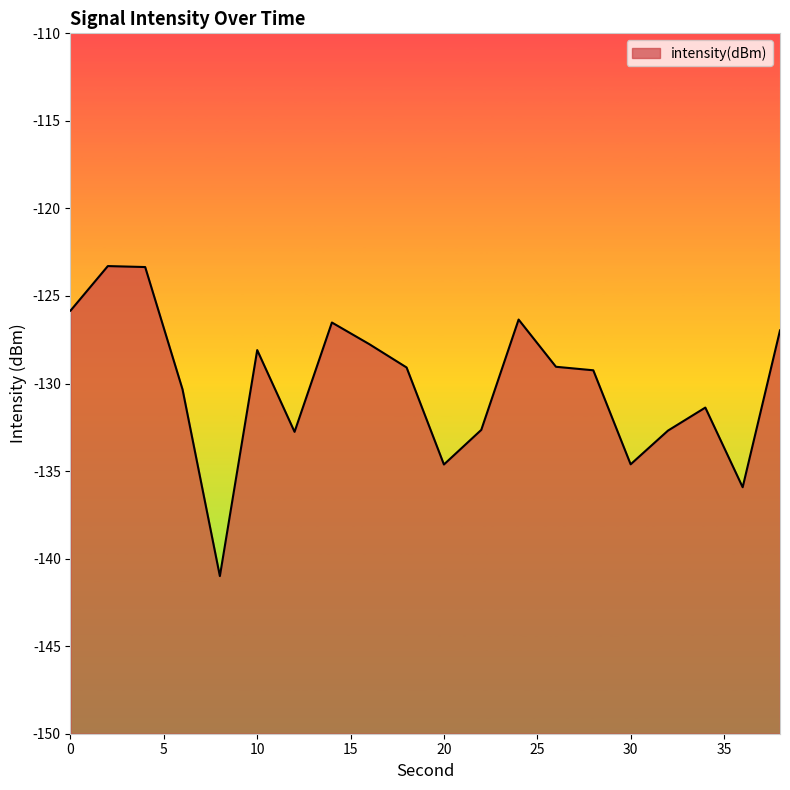

True or false: there are more than 0 points higher than both neighbors.

True